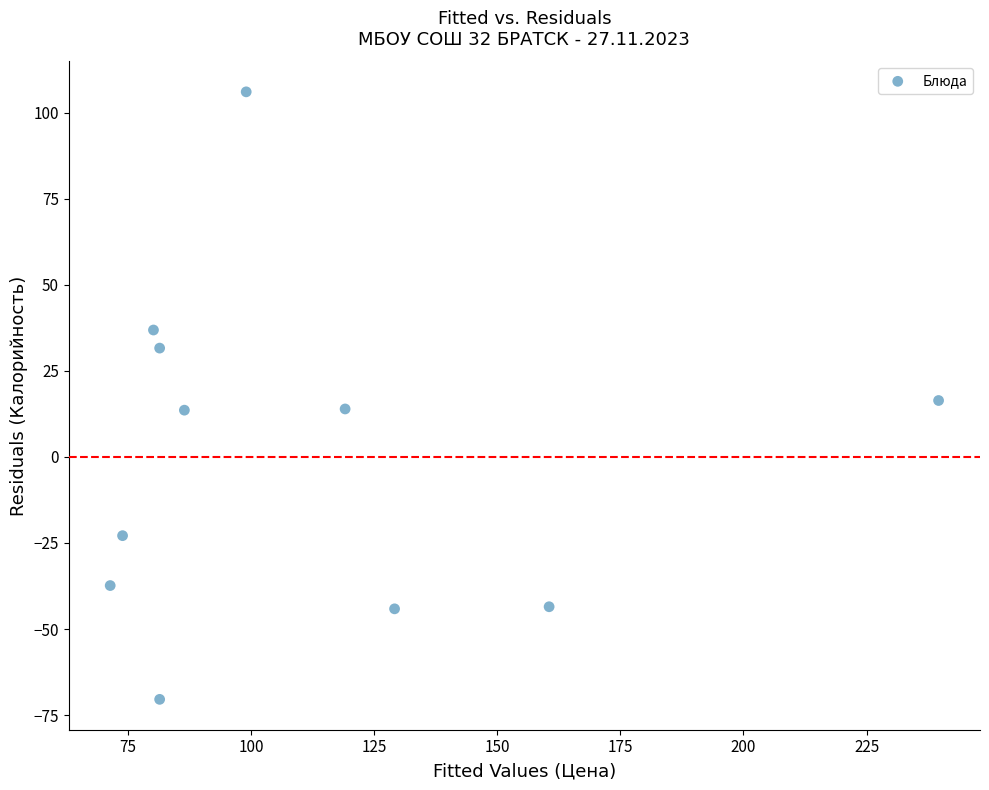

What is the average X value?

111.1